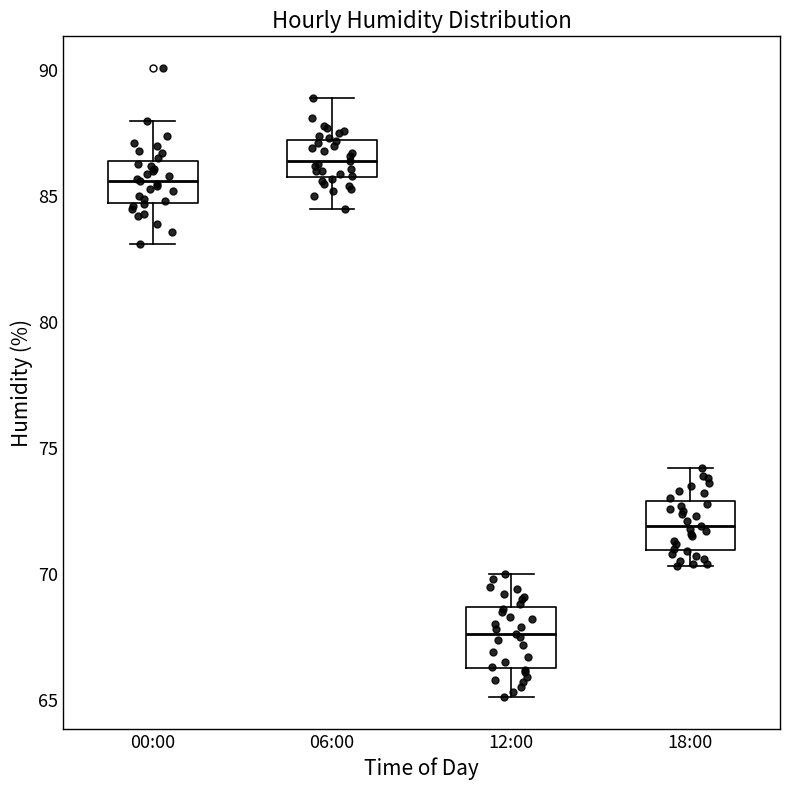

Which box's median line is the lowest?

12:00